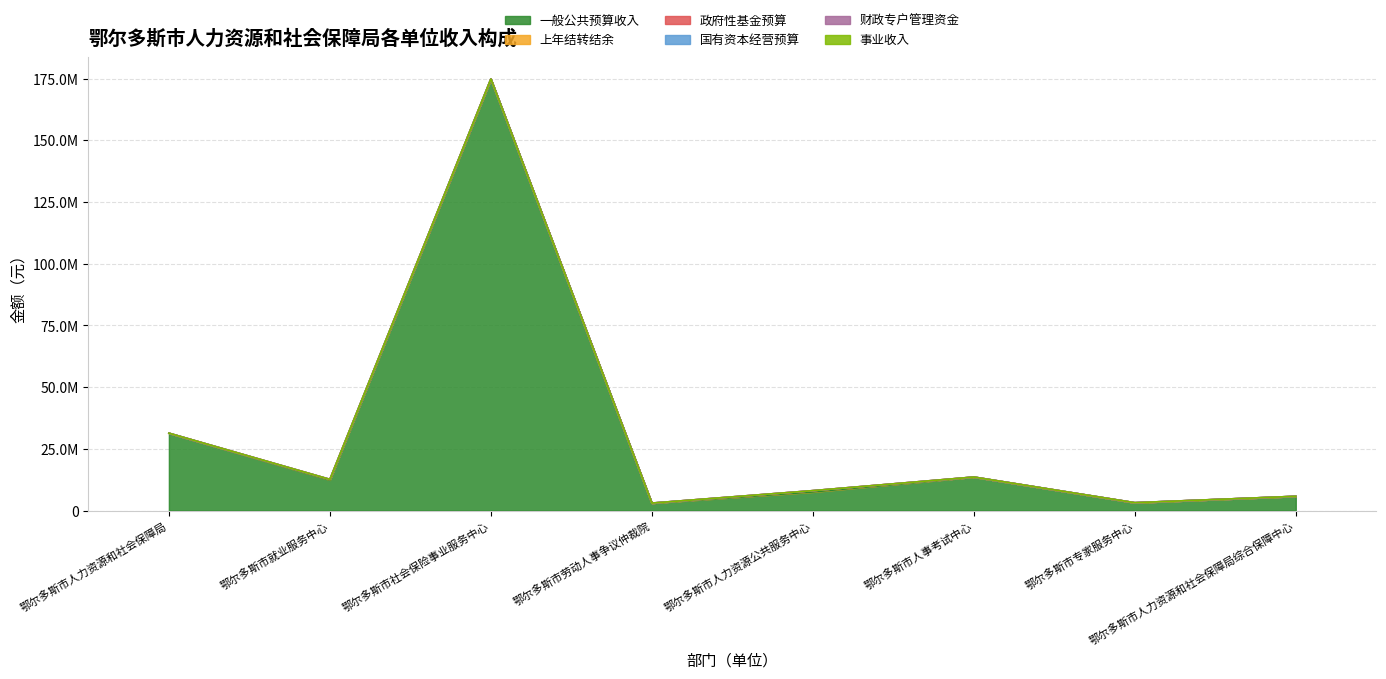

True or false: 国有资本经营预算 has more than 2 points higher than both neighbors.

False